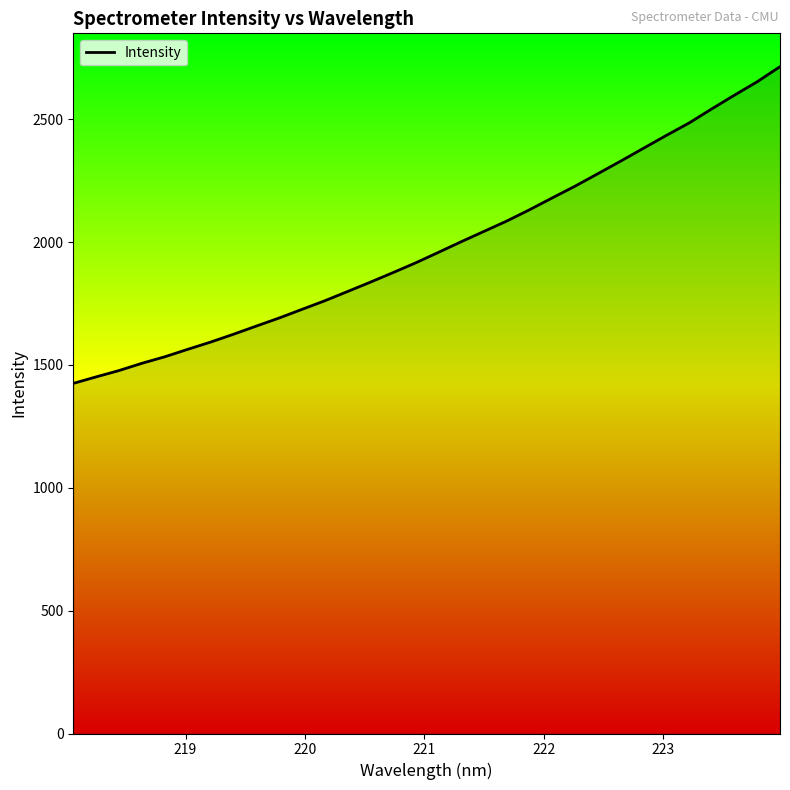

What is the difference between the maximum and minimum values?

1289.2